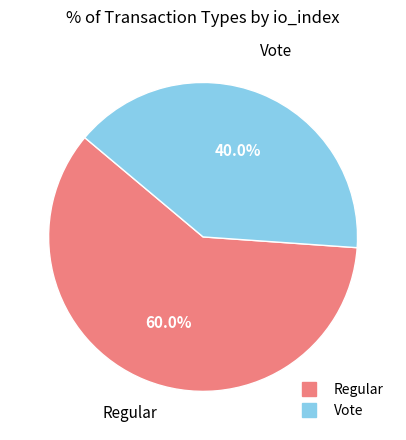

Which has a higher value, Regular or Vote?

Regular